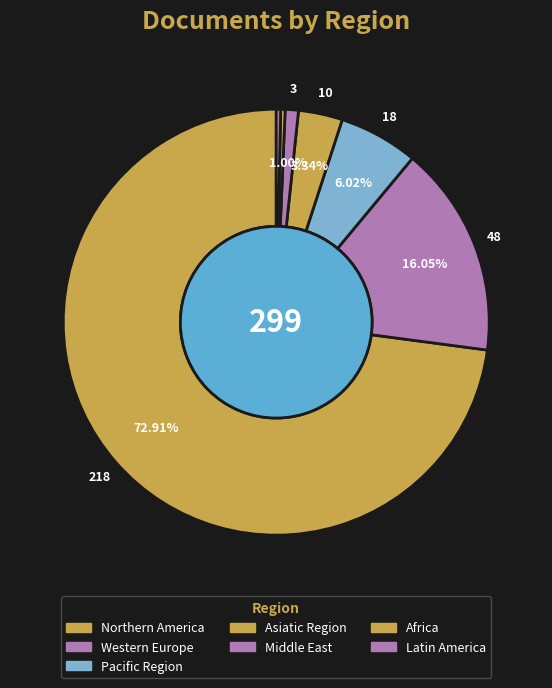

Count the number of slices in the pie.

7